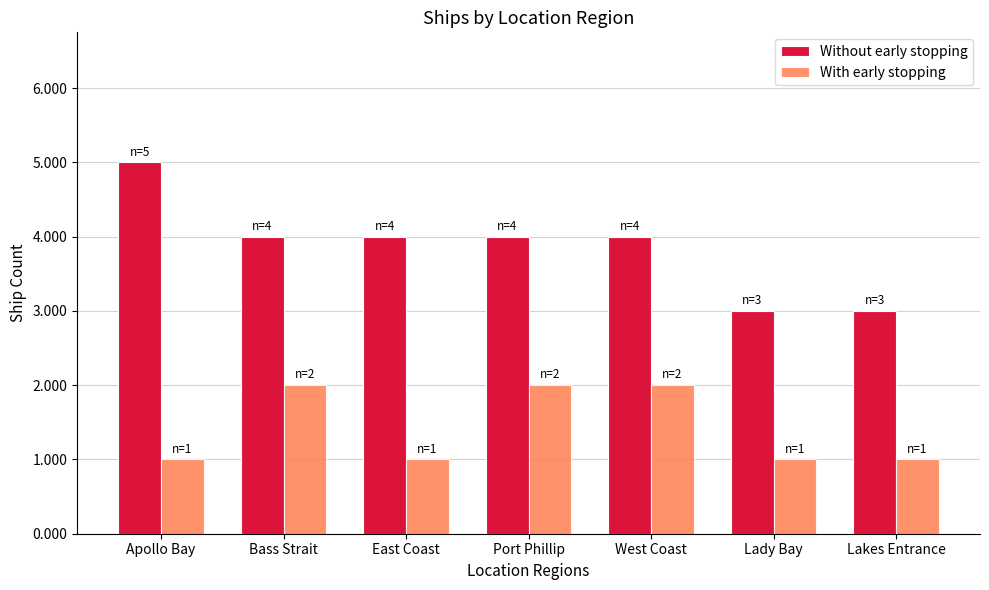

What is the label of the 7th bar from the left?

Lakes Entrance